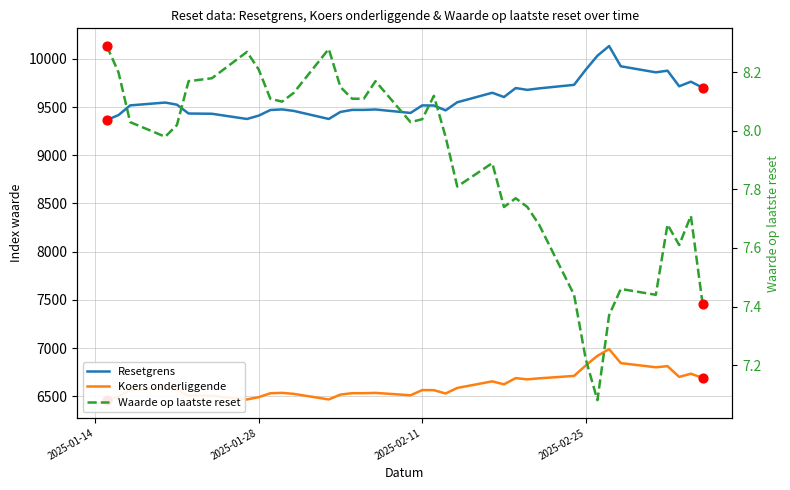

What is the total value across all series at 2025-01-28?

15919.2